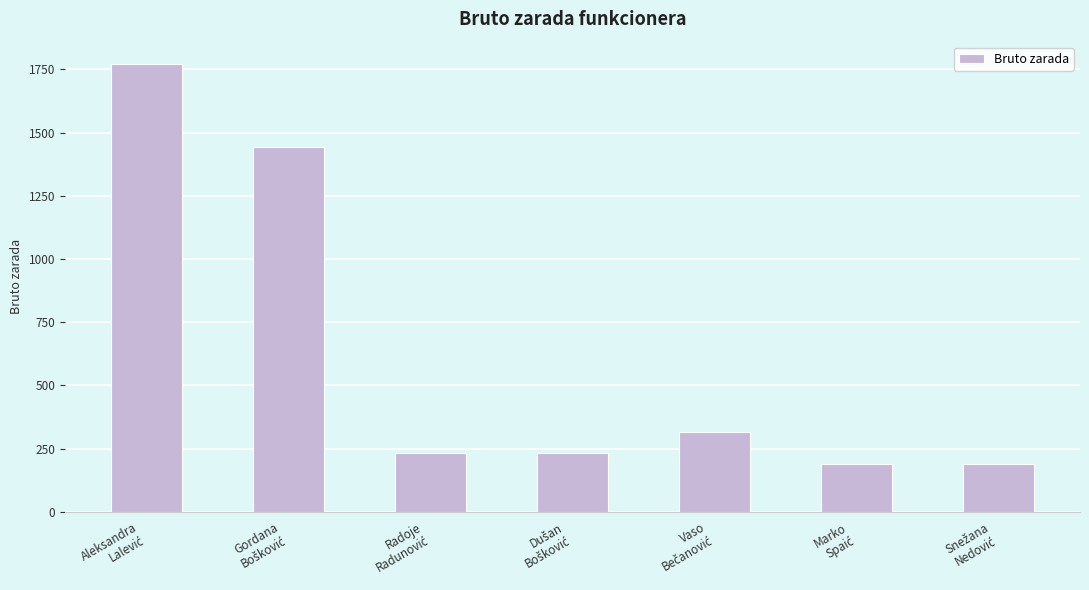

What is the average value?

624.6